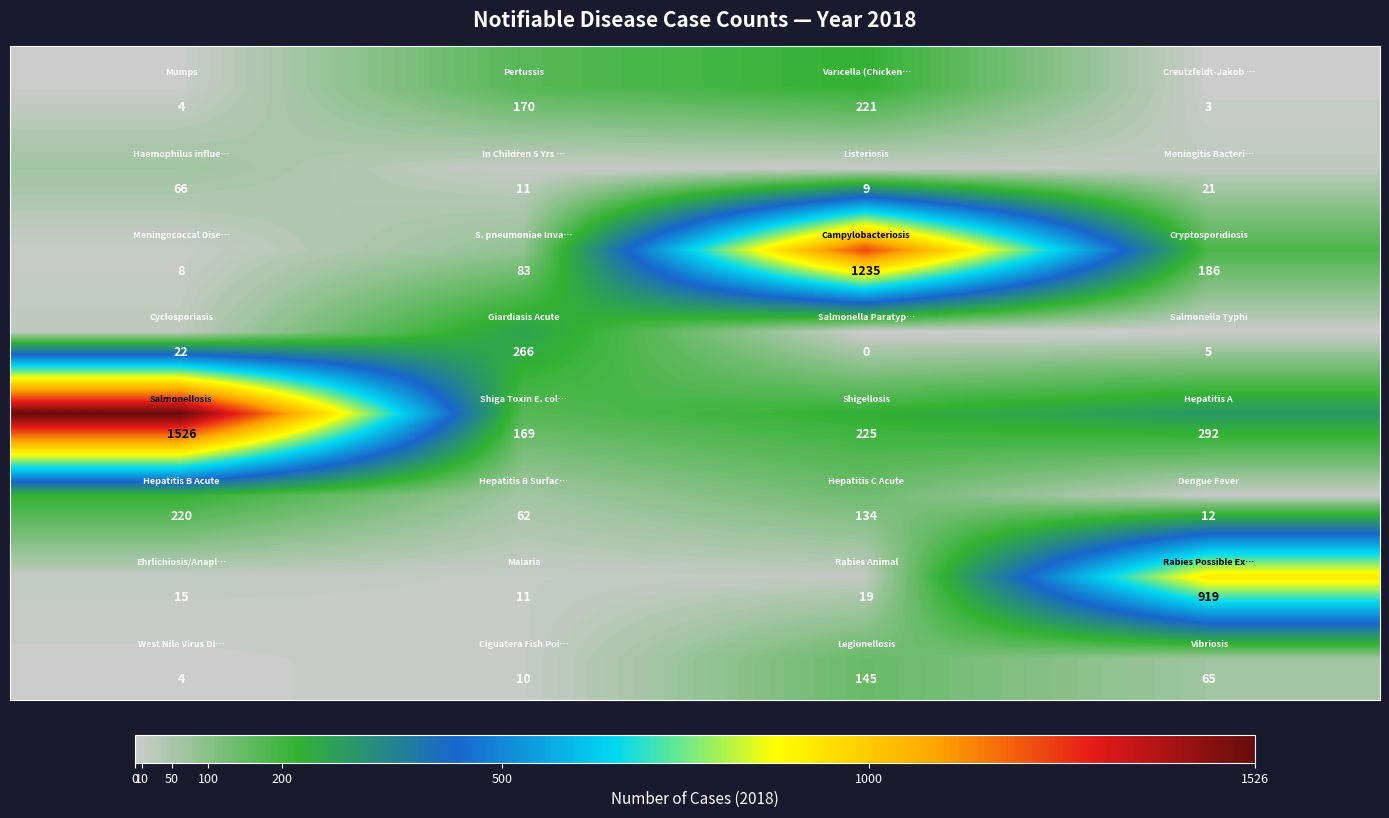

At how many categories does at least one series exceed 800?

3